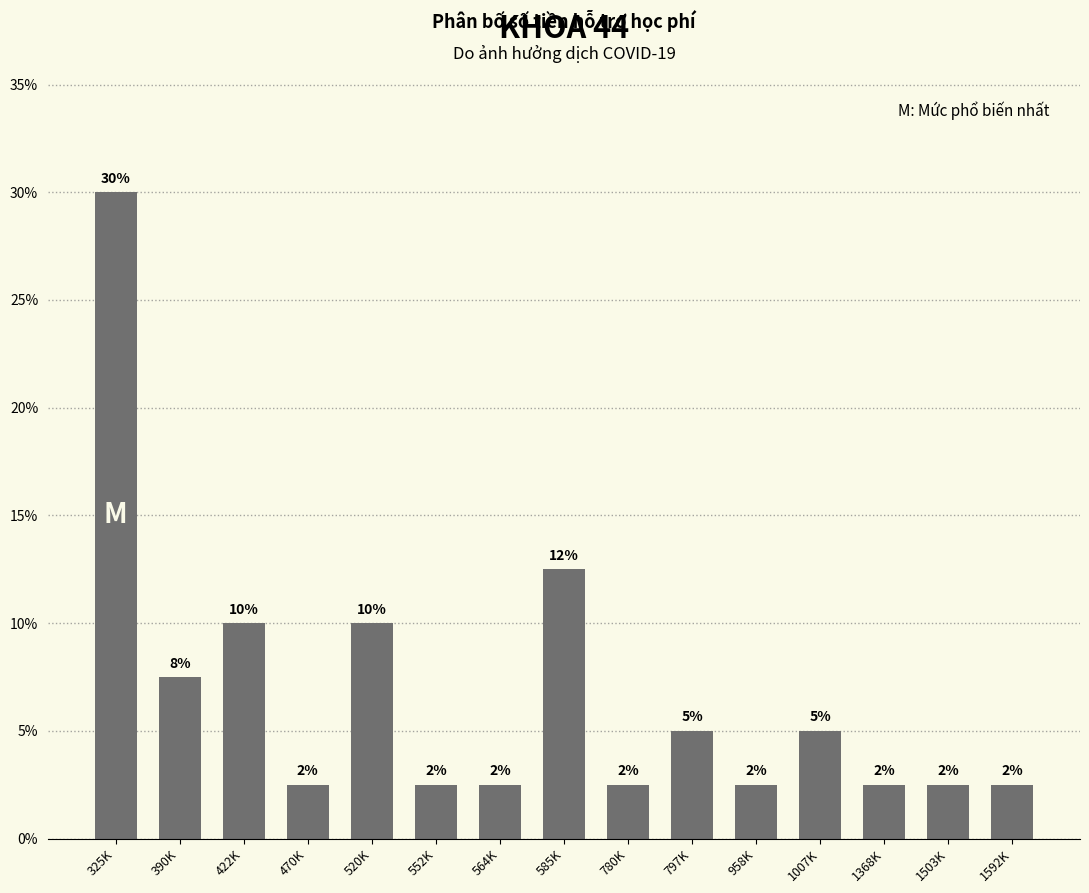

What is the greatest value displayed?

30.0